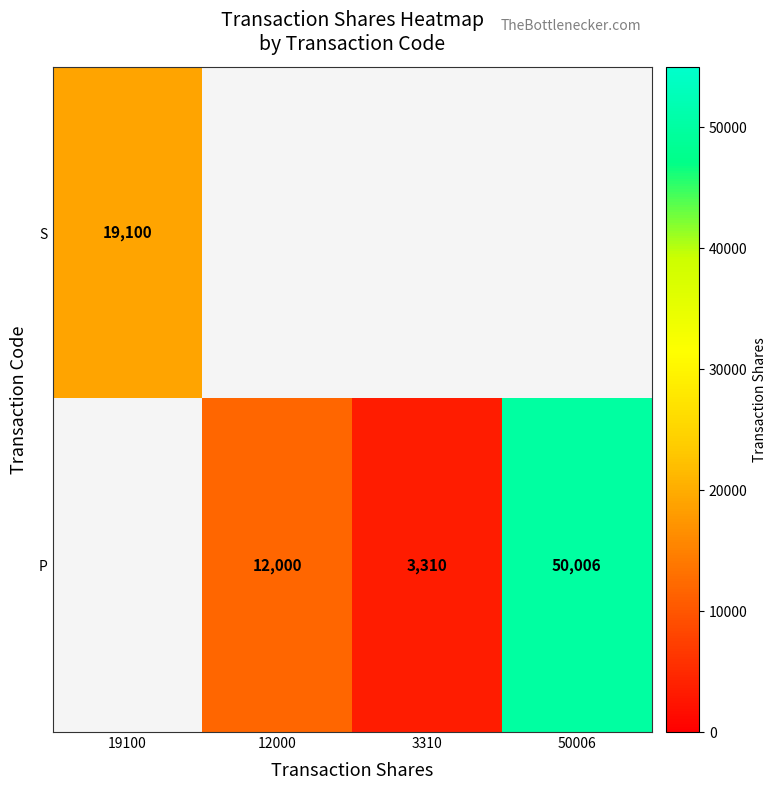

True or false: P has a value of 50006 at 50006.

True